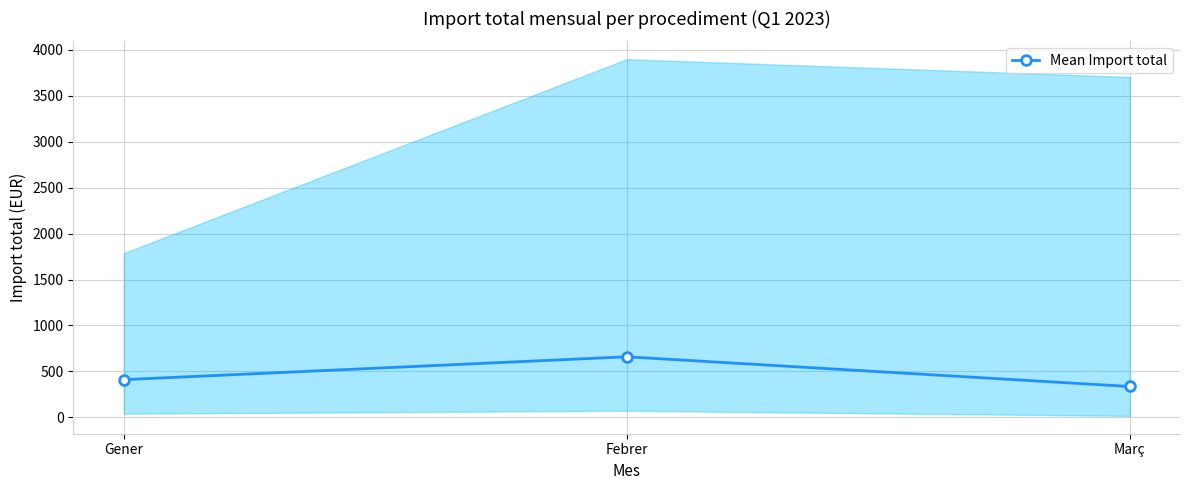

What is the ratio of the value at Febrer to the value at Març?

2.0